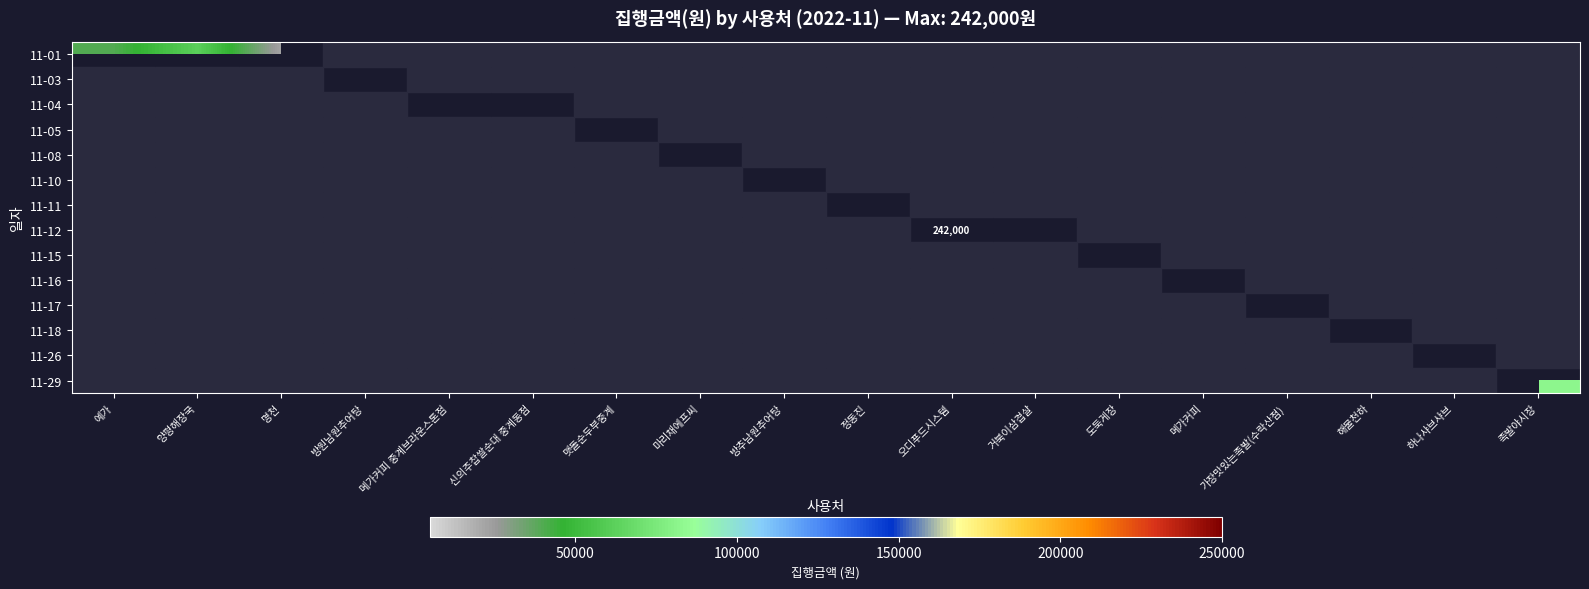

At 맷돌순두부중계, list the series in order from smallest to largest.

11-01, 11-03, 11-04, 11-05, 11-08, 11-10, 11-11, 11-12, 11-15, 11-16, 11-17, 11-18, 11-26, 11-29